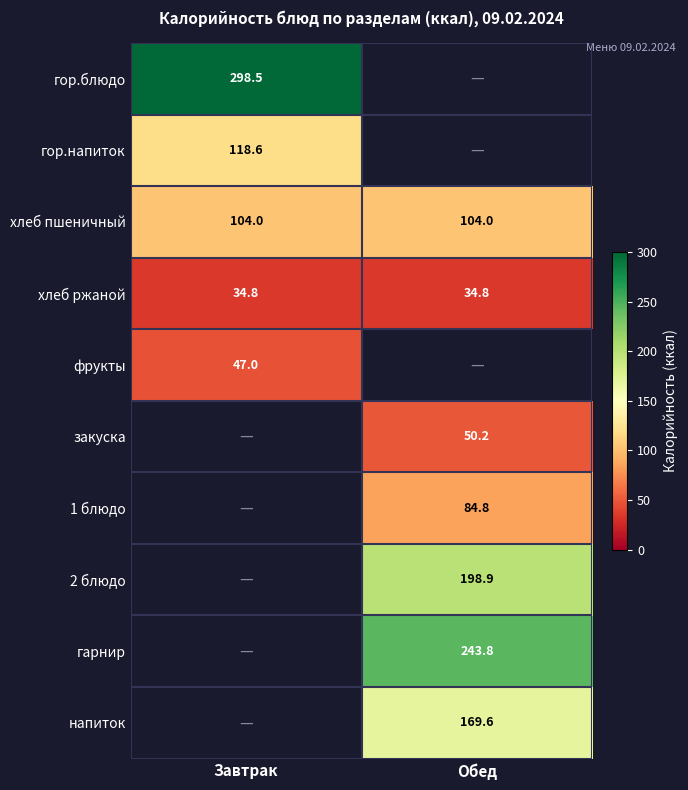

What is the sum of all хлеб пшеничный values?

208.0